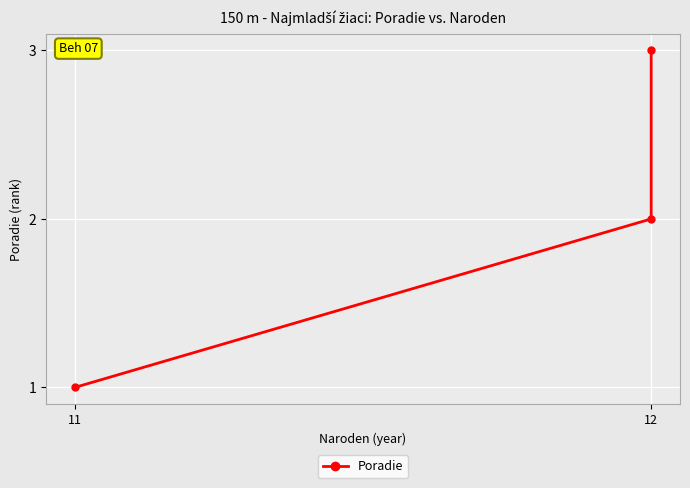

The chart shows a value of 0 at 12. True or false?

False